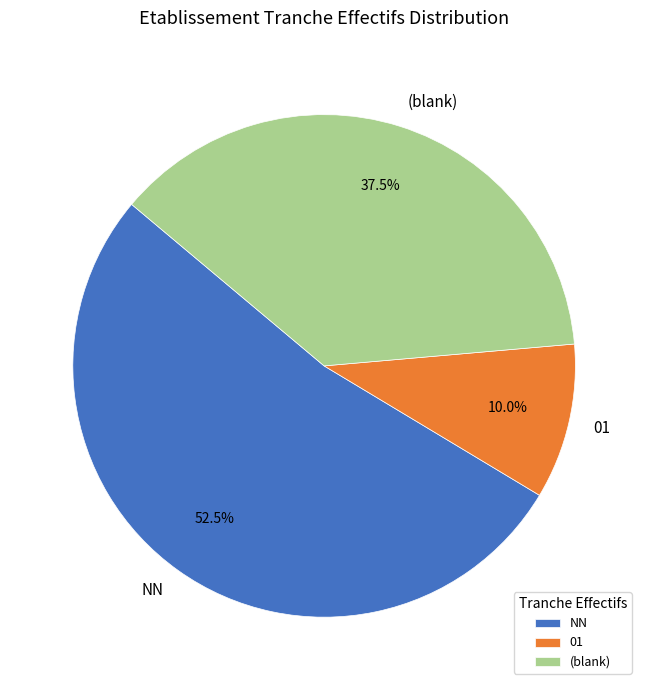

Rank the categories by value from highest to lowest.

NN, (blank), 01